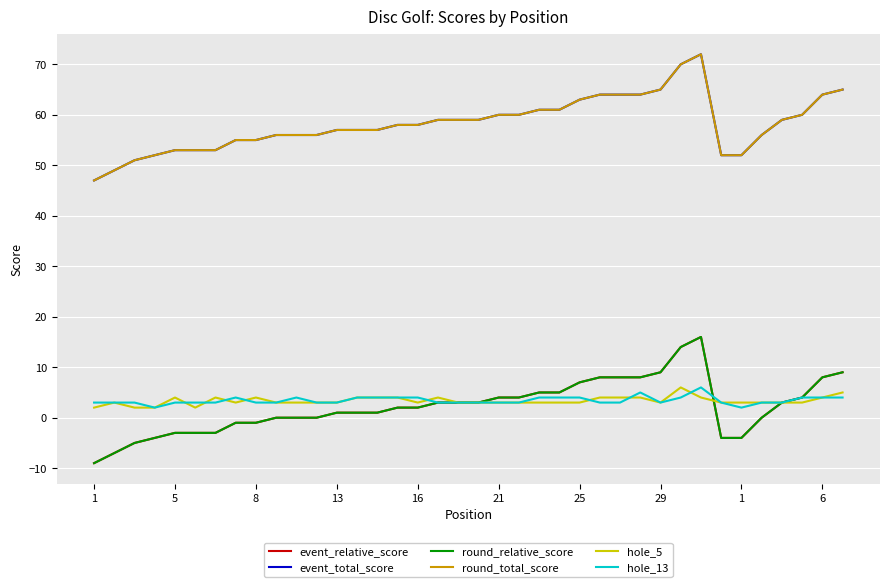

At which label is round_relative_score closest to 3?

17